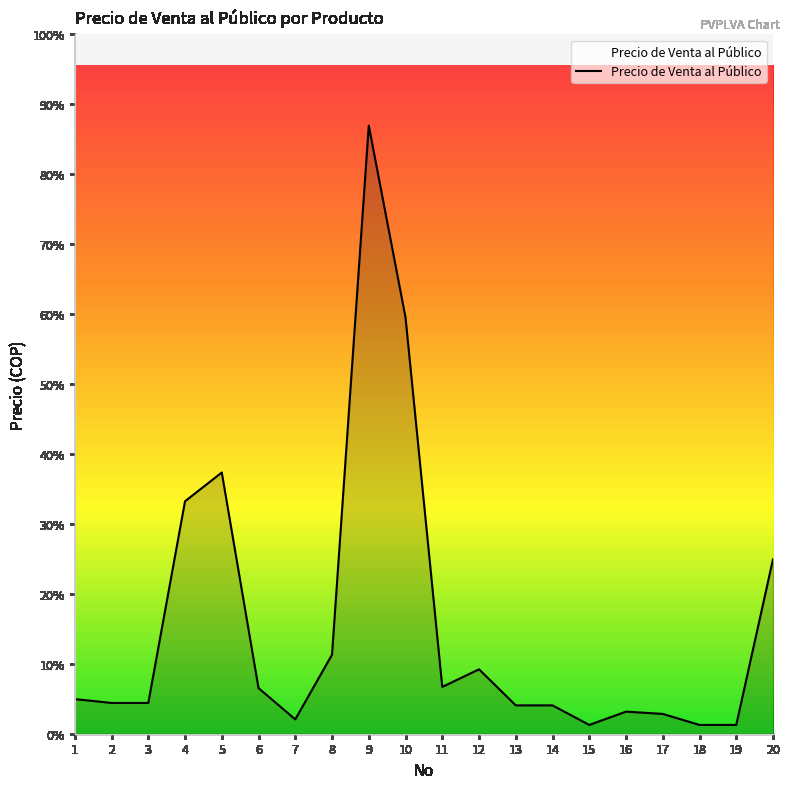

List the labels in order of value, smallest first.

15, 18, 19, 7, 17, 16, 13, 14, 2, 3, 1, 6, 11, 12, 8, 20, 4, 5, 10, 9